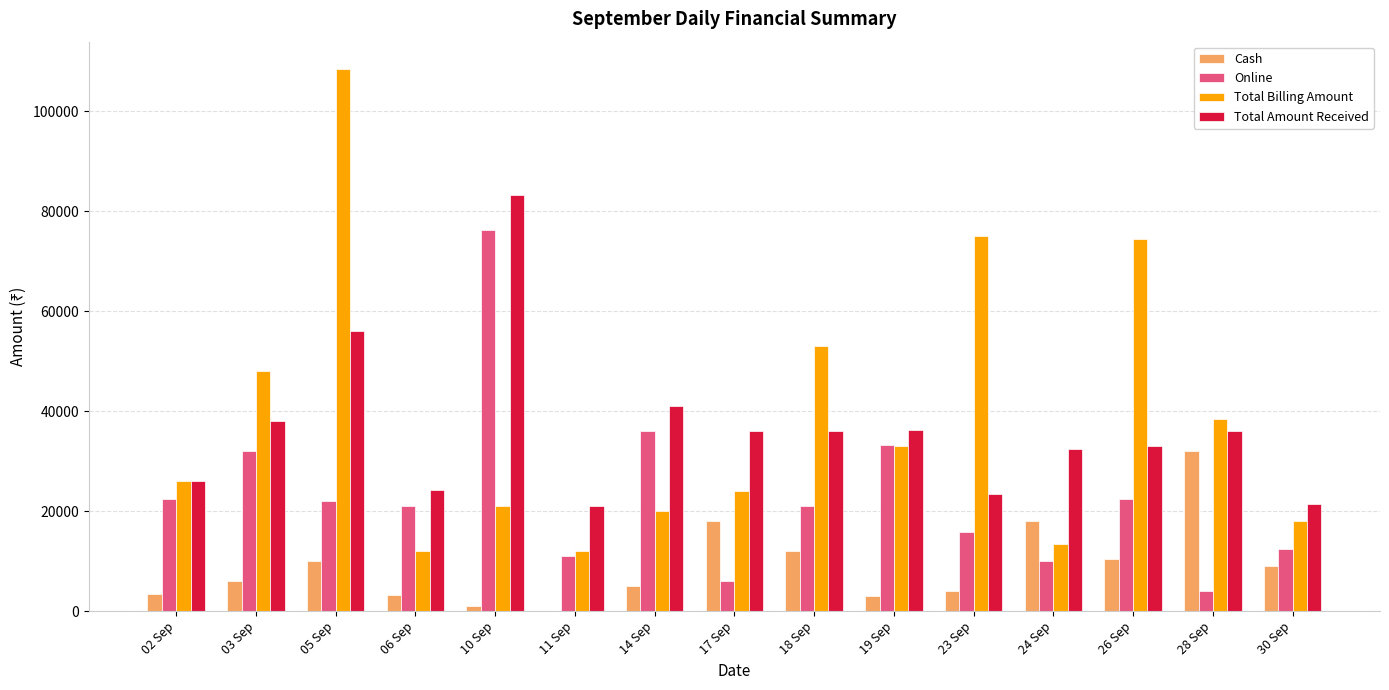

Between 11 Sep and 19 Sep, which series saw the biggest shift?

Online